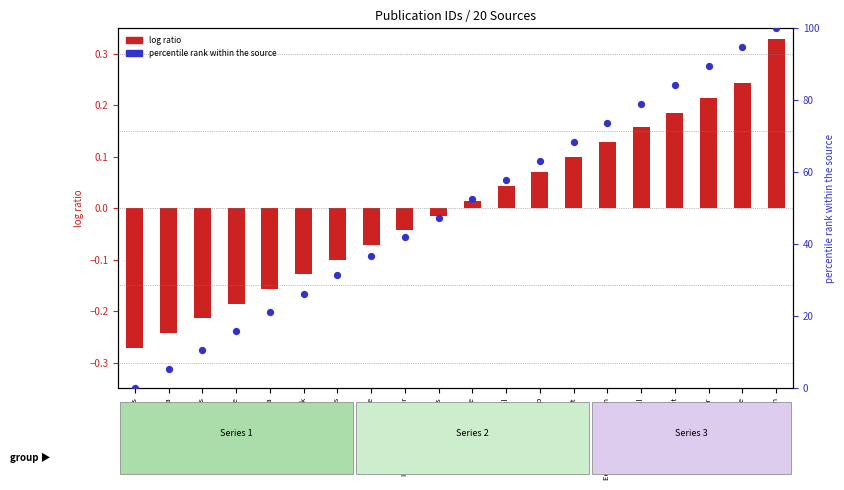

What is the change in value from Operation News to The Indian Darshan?

+100.0